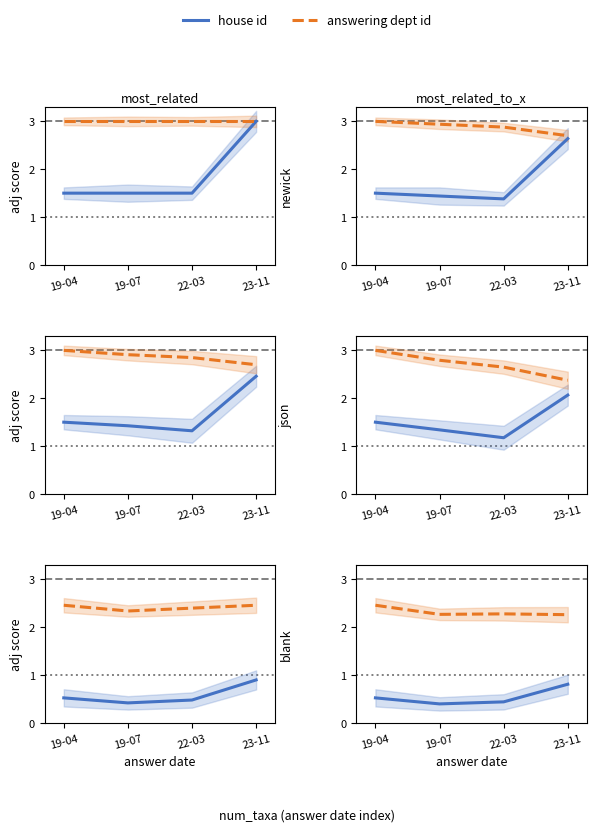

Which series changed the most between 22-03 and 23-11?

house id